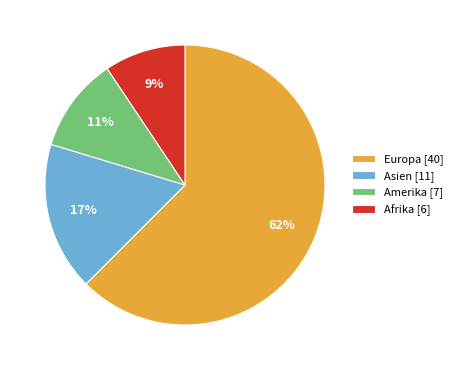

Count the number of slices in the pie.

4